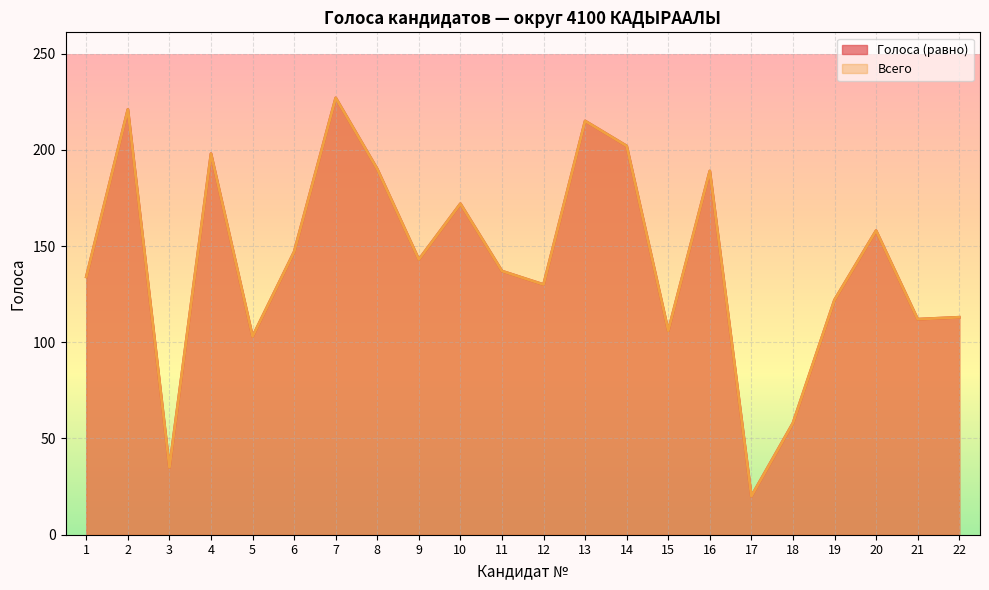

What is the sum of the Всего values at 1 and 18?

192